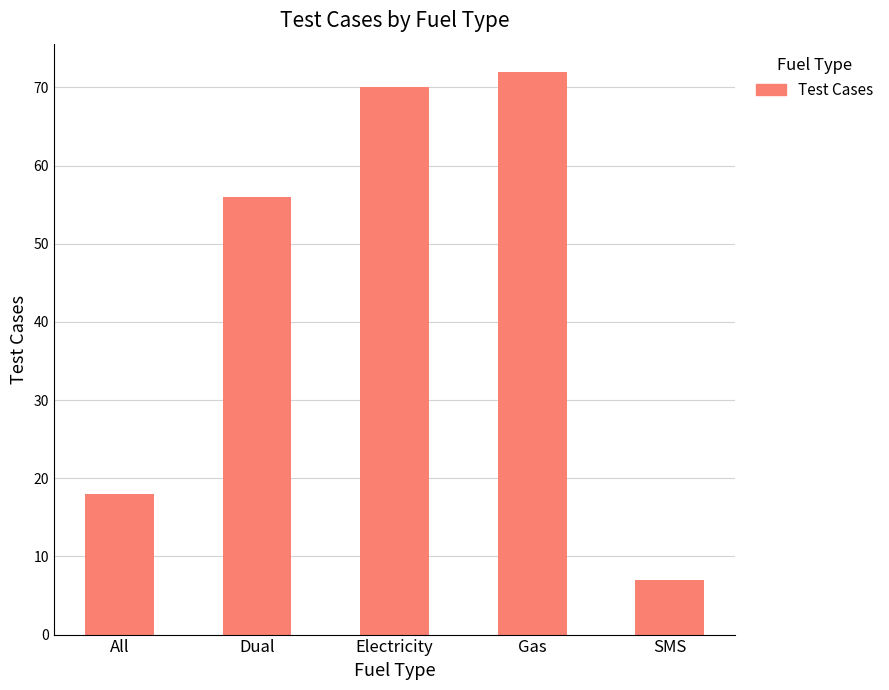

Reading left to right, list all the values displayed in this chart.

18	56	70	72	7